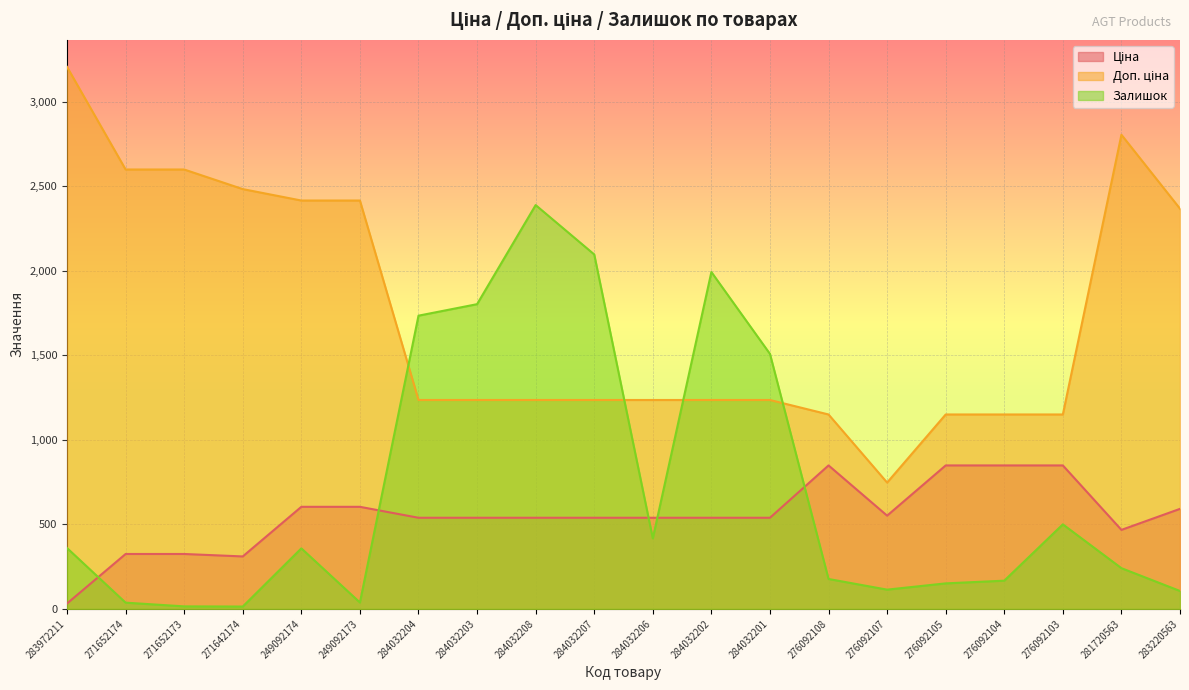

Where is the first local minimum for Залишок?

271642174